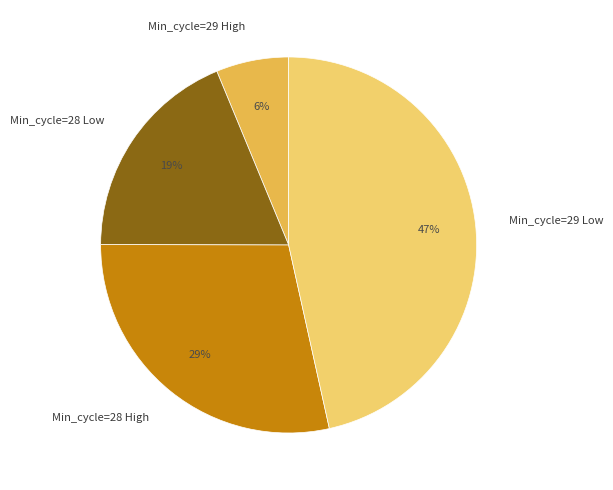

Is the sum of Min_cycle=29 High and Min_cycle=28 High greater than half?

No